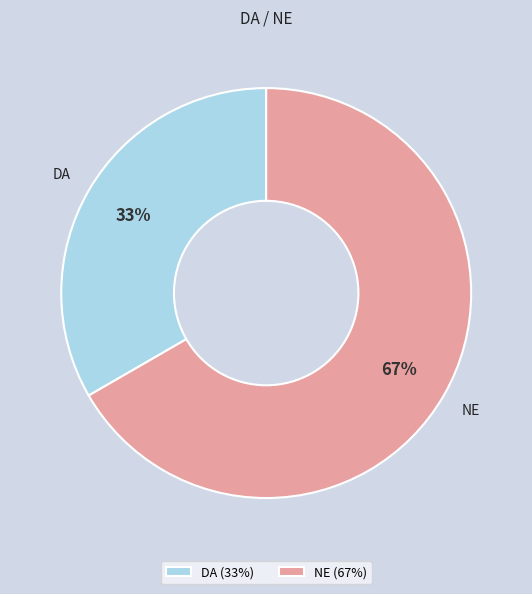

Do DA and NE together represent more than half of the pie?

Yes